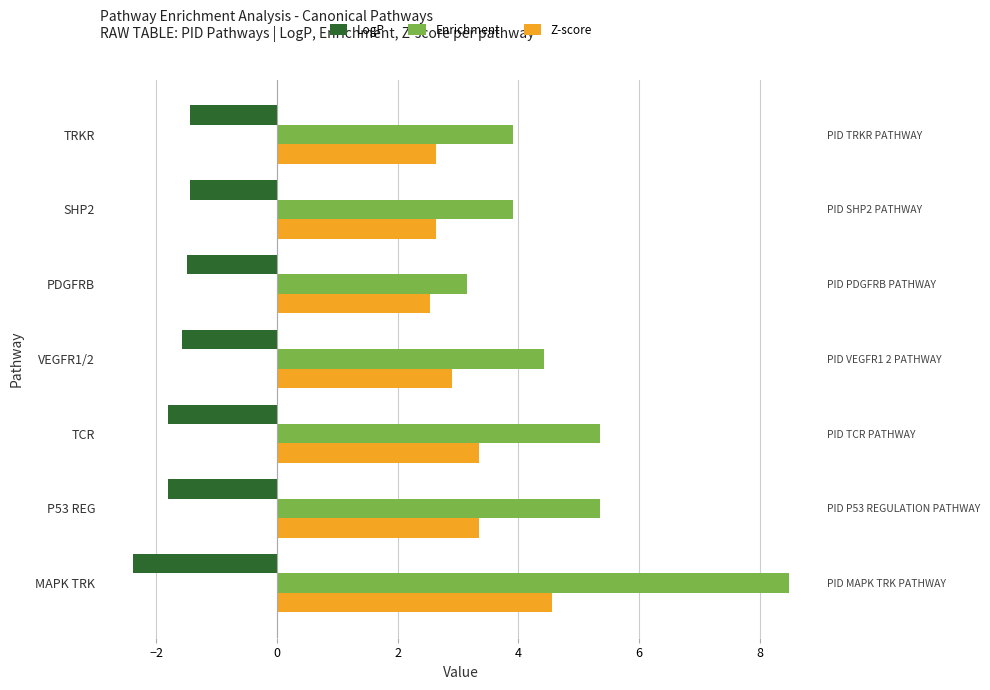

What is the average value of the LogP series?

-1.7